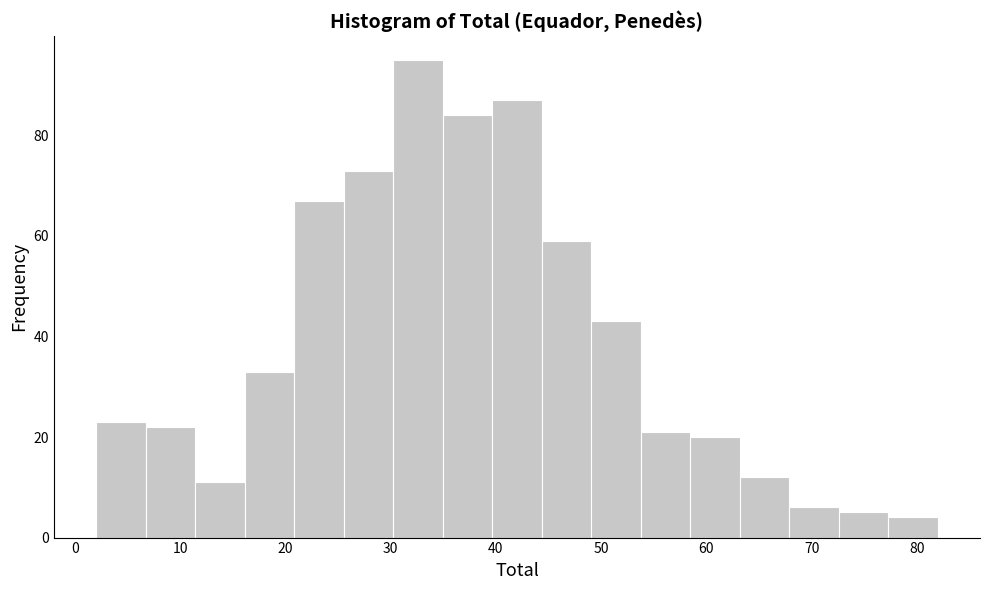

Reading left to right, list every bar in this chart as the range it spans on the x-axis followed by its height. Neither the bar edges nor the heights are printed on the chart, so give them approximately, as read against the axes.

2 to 7: 24
7 to 11: 22
11 to 16: 12
16 to 21: 34
21 to 26: 68
26 to 30: 74
30 to 35: 96
35 to 40: 84
40 to 44: 88
44 to 49: 60
49 to 54: 44
54 to 58: 22
58 to 63: 20
63 to 68: 12
68 to 73: 6
73 to 77: 6
77 to 82: 4